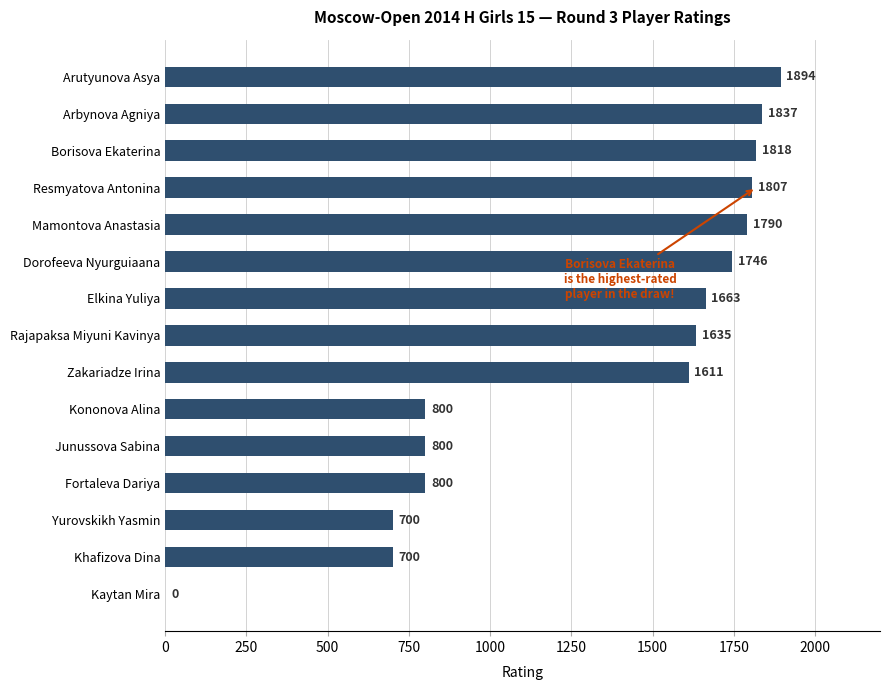

Reading bottom to top, transcribe all the data shown in this chart.

Kaytan Mira=0	Khafizova Dina=700	Yurovskikh Yasmin=700	Fortaleva Dariya=800	Junussova Sabina=800	Kononova Alina=800	Zakariadze Irina=1611	Rajapaksa Miyuni Kavinya=1635	Elkina Yuliya=1663	Dorofeeva Nyurguiaana=1746	Mamontova Anastasia=1790	Resmyatova Antonina=1807	Borisova Ekaterina=1818	Arbynova Agniya=1837	Arutyunova Asya=1894